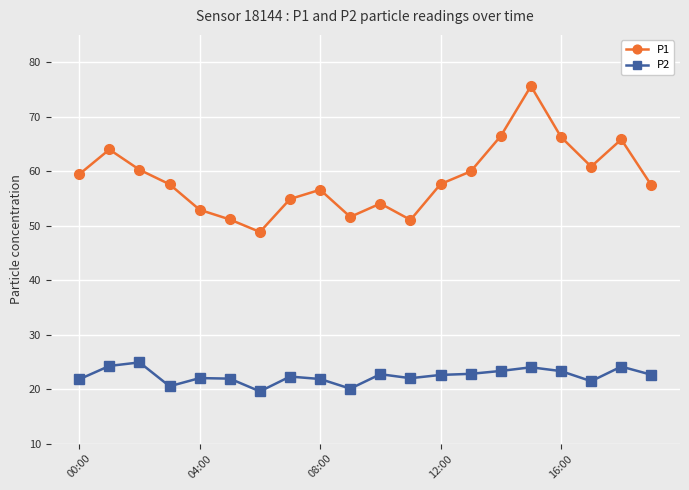

List the series in order of their overall mean, lowest first.

P2, P1